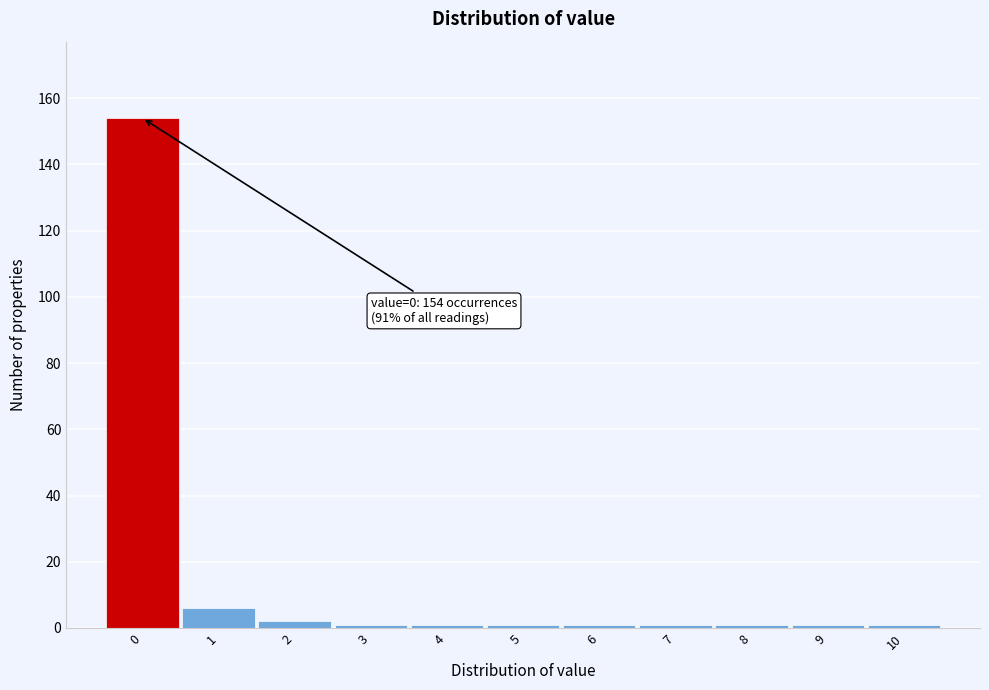

Over which range of the x-axis is the bar tallest?

-0.5 to 0.5